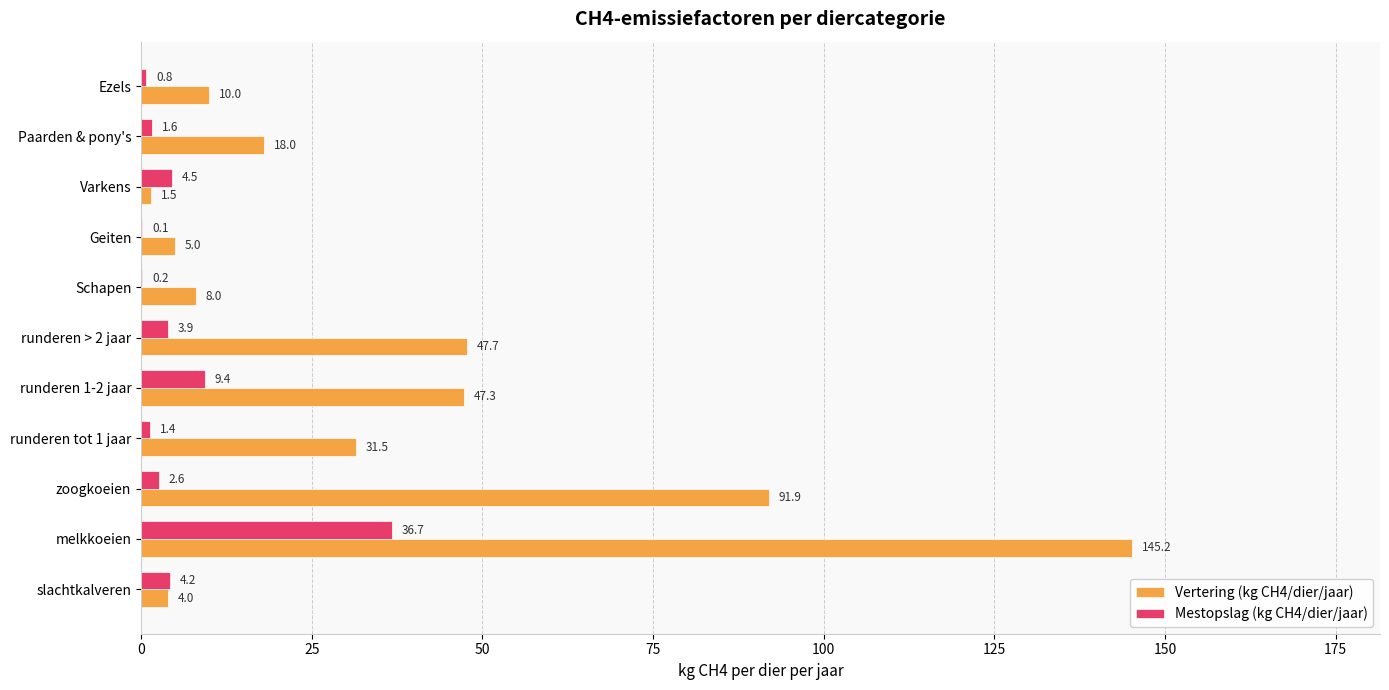

Which series has the largest range (max minus min)?

Vertering (kg CH4/dier/jaar)